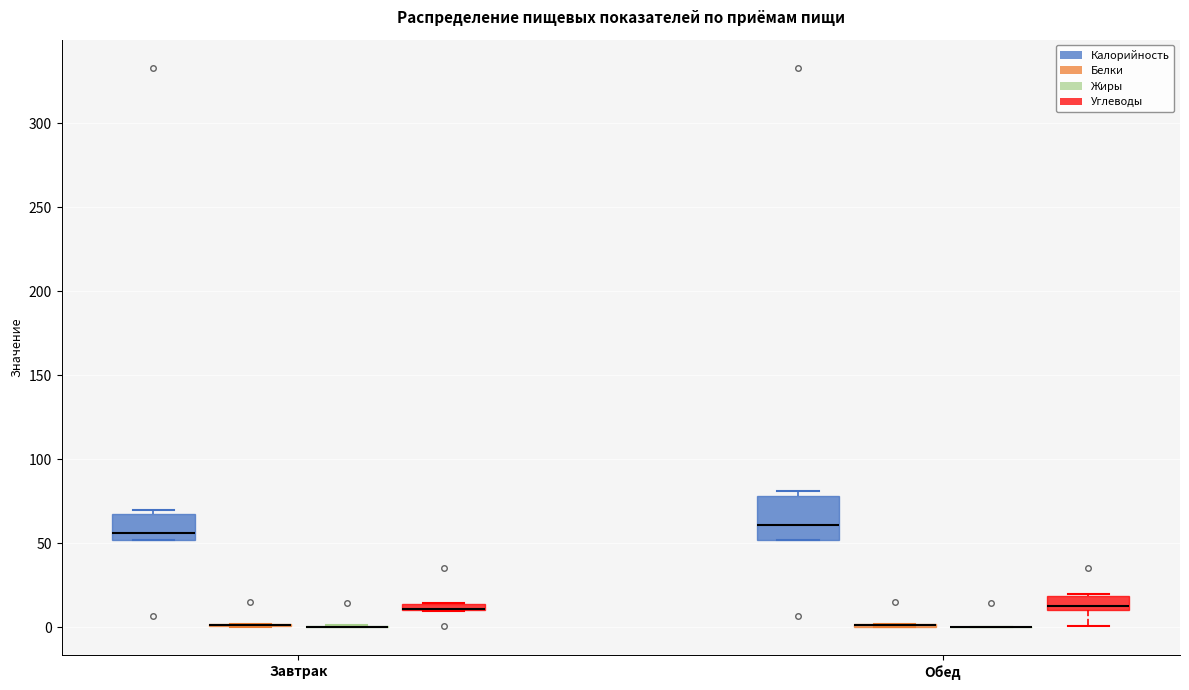

Which box is the tallest, from its lower edge to its upper edge?

Обед (Калорийность)